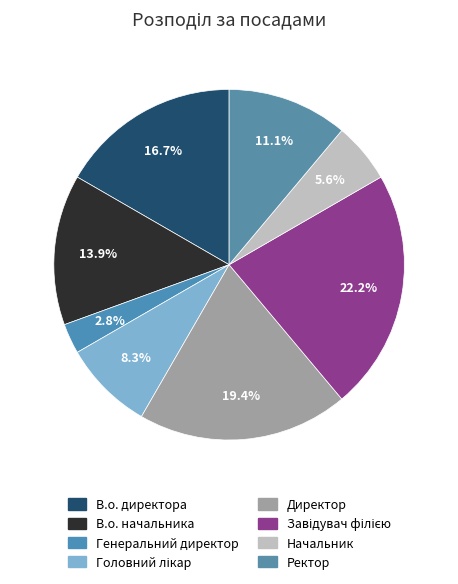

What is the smallest slice in the pie chart?

Генеральний директор